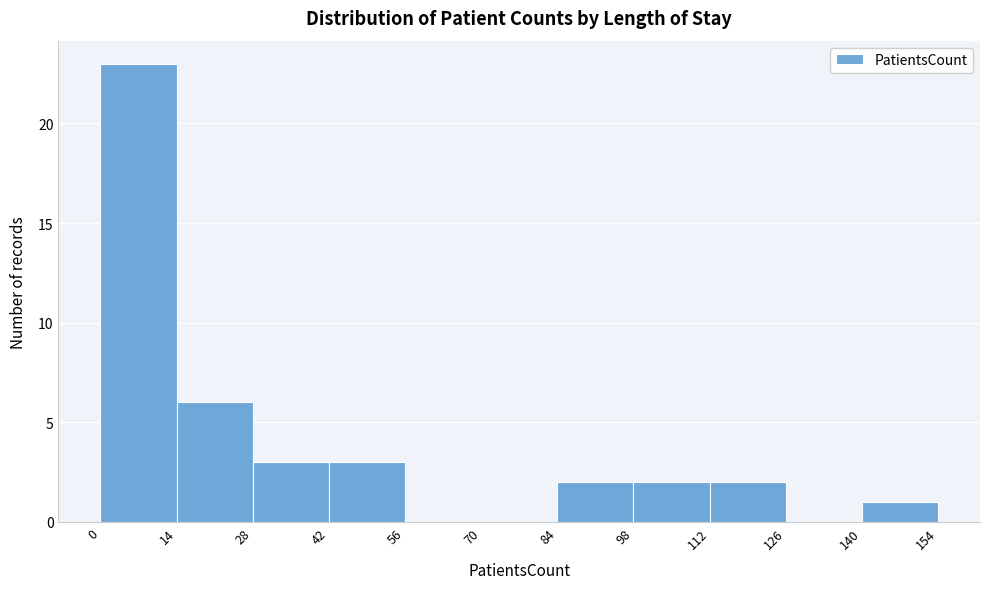

How tall is the bar that spans 42 to 56 on the x-axis? The values are not printed on the chart, so give them approximately, as read against the axis.

3